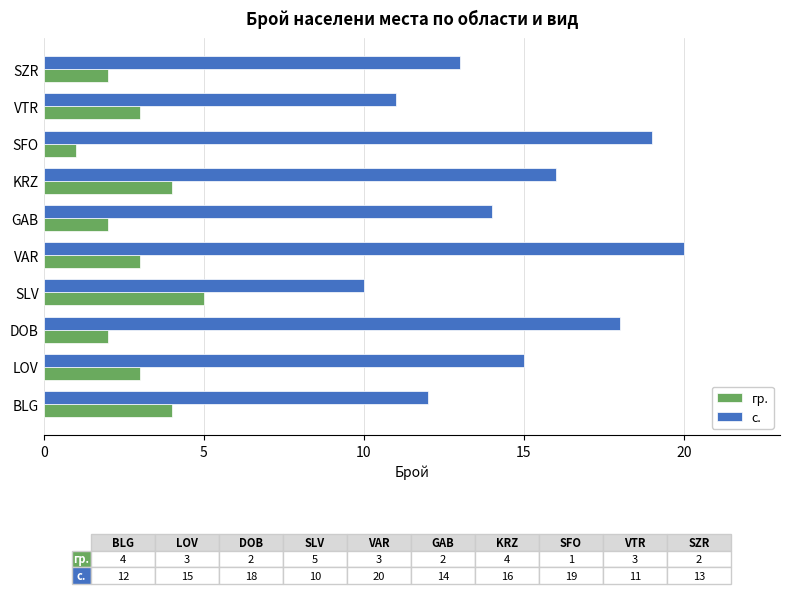

List the series in order of their overall mean, highest first.

с., гр.